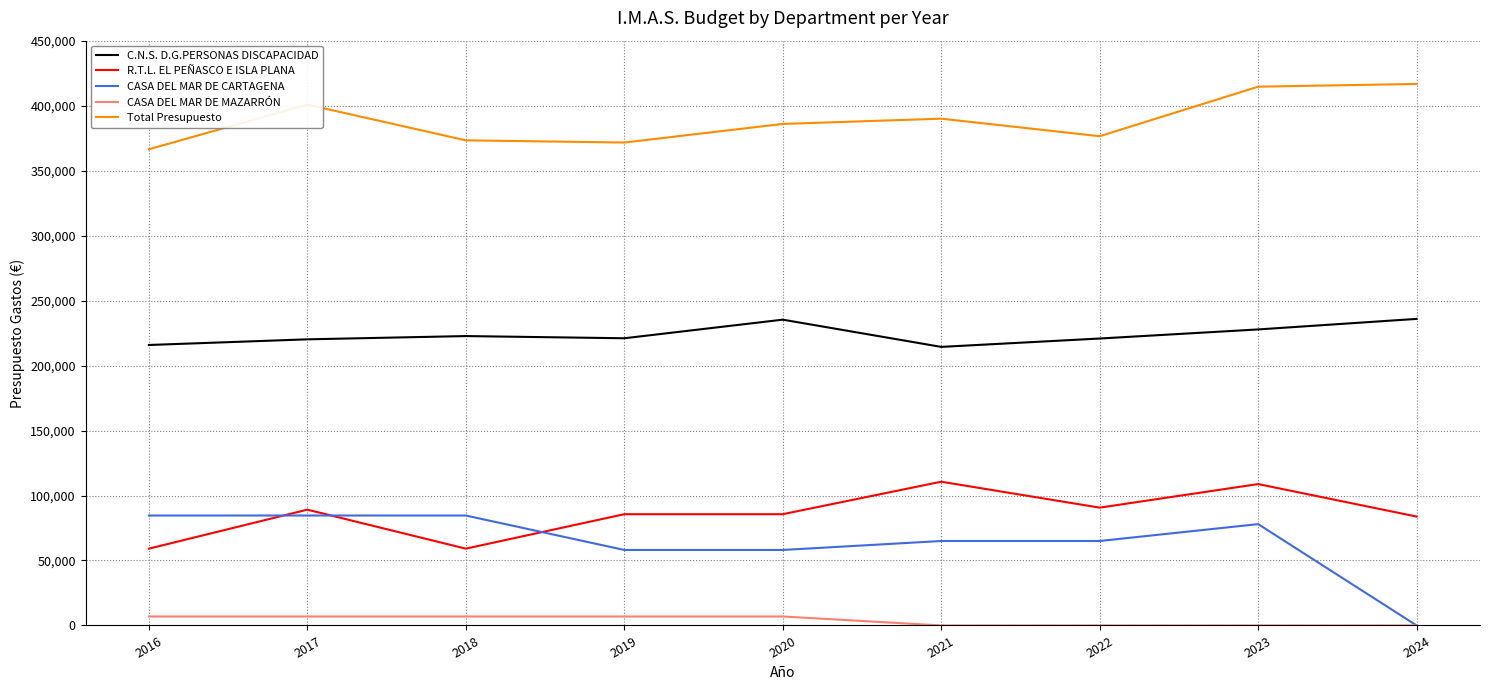

How many lines are shown in the chart?

5